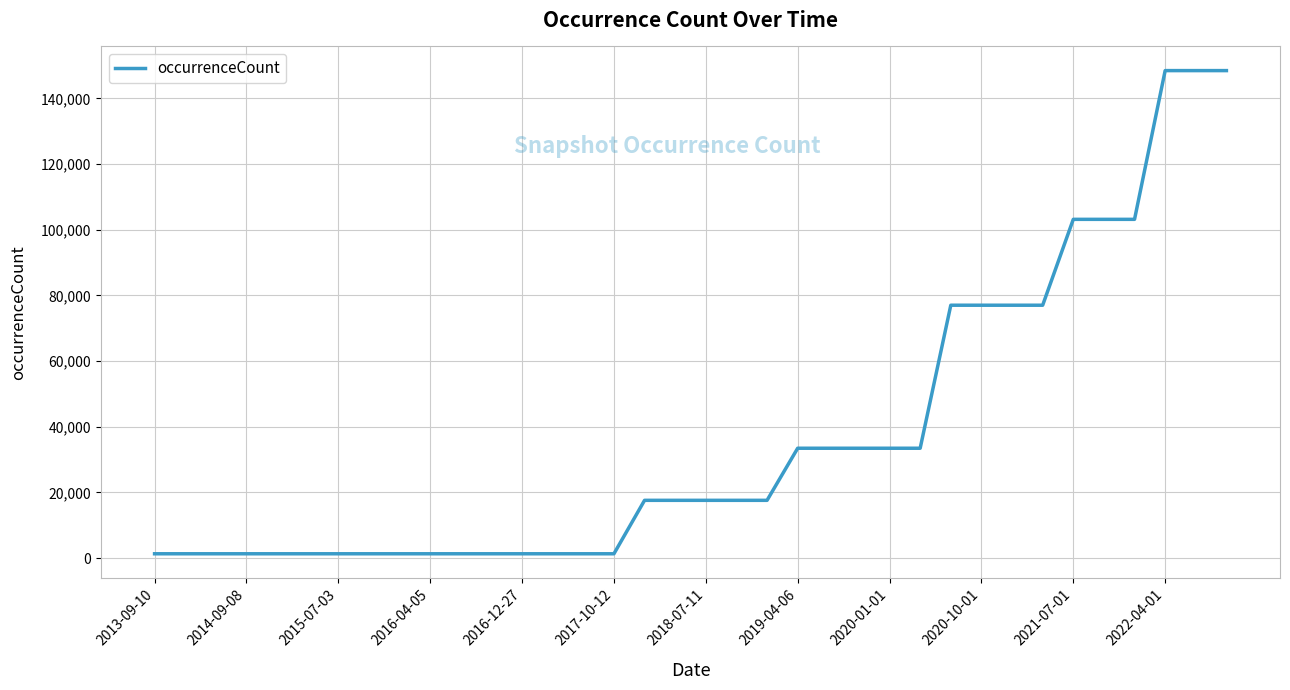

What is the greatest value displayed?

148475